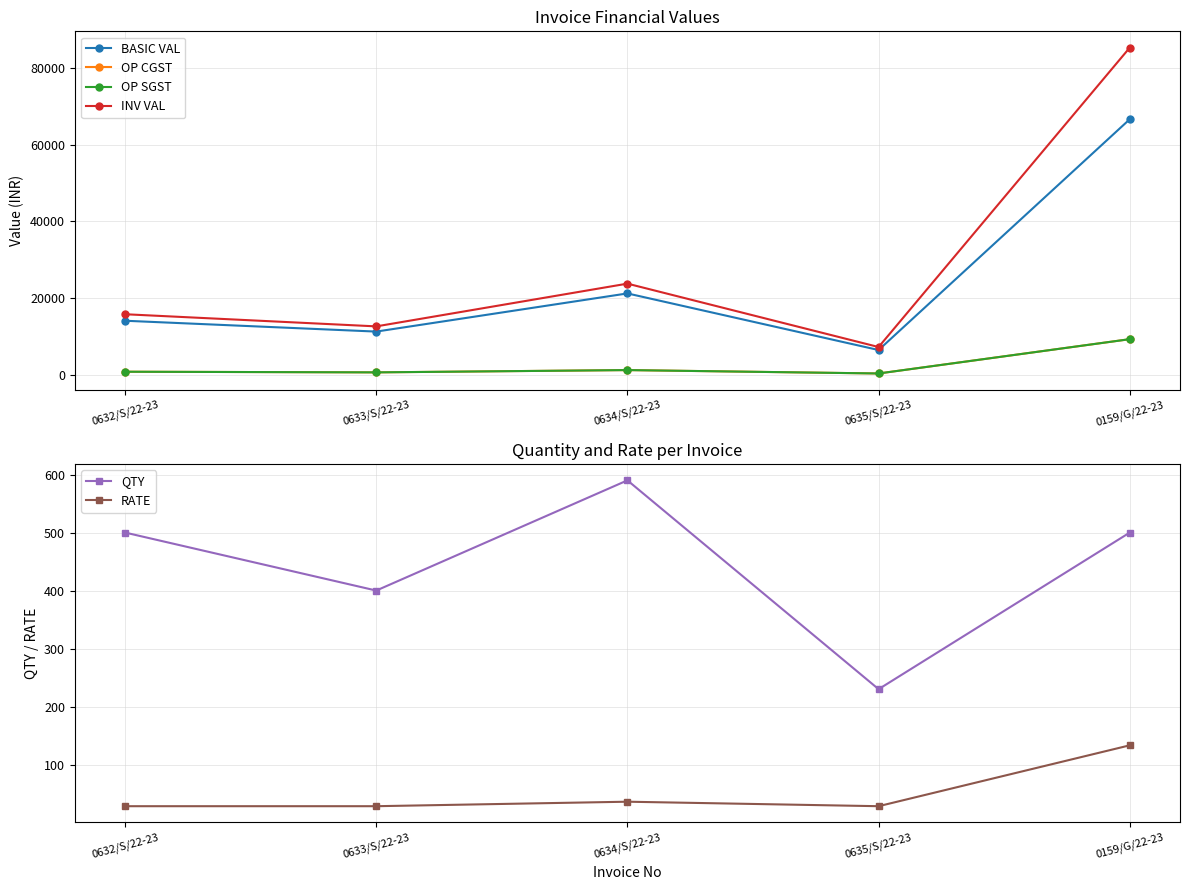

True or false: OP SGST has a value of 847.5 at 0632/S/22-23.

True